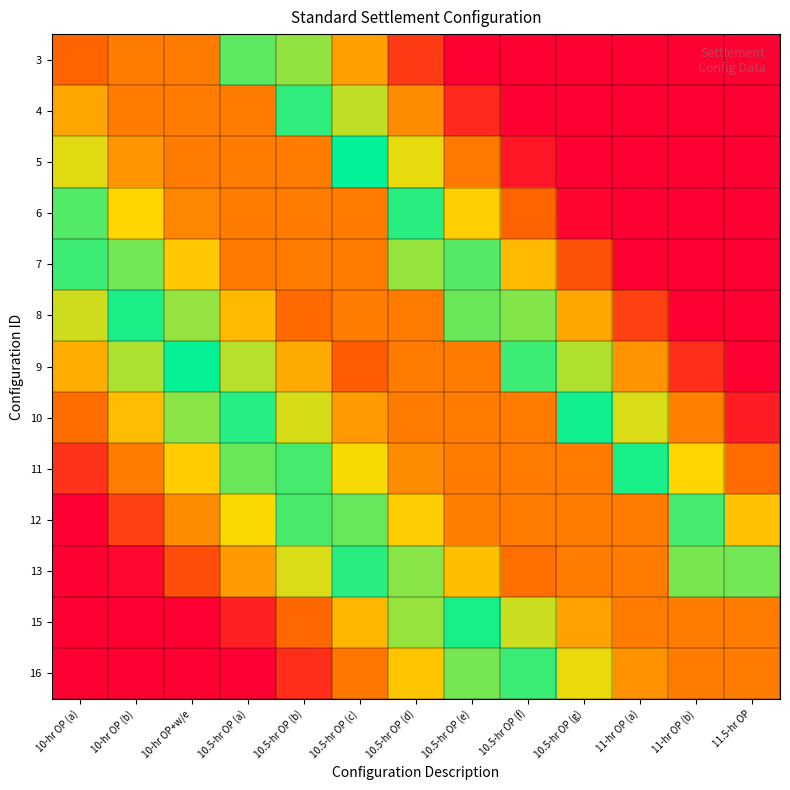

Which label corresponds to the smallest value in the chart?

10-hr OP (a)